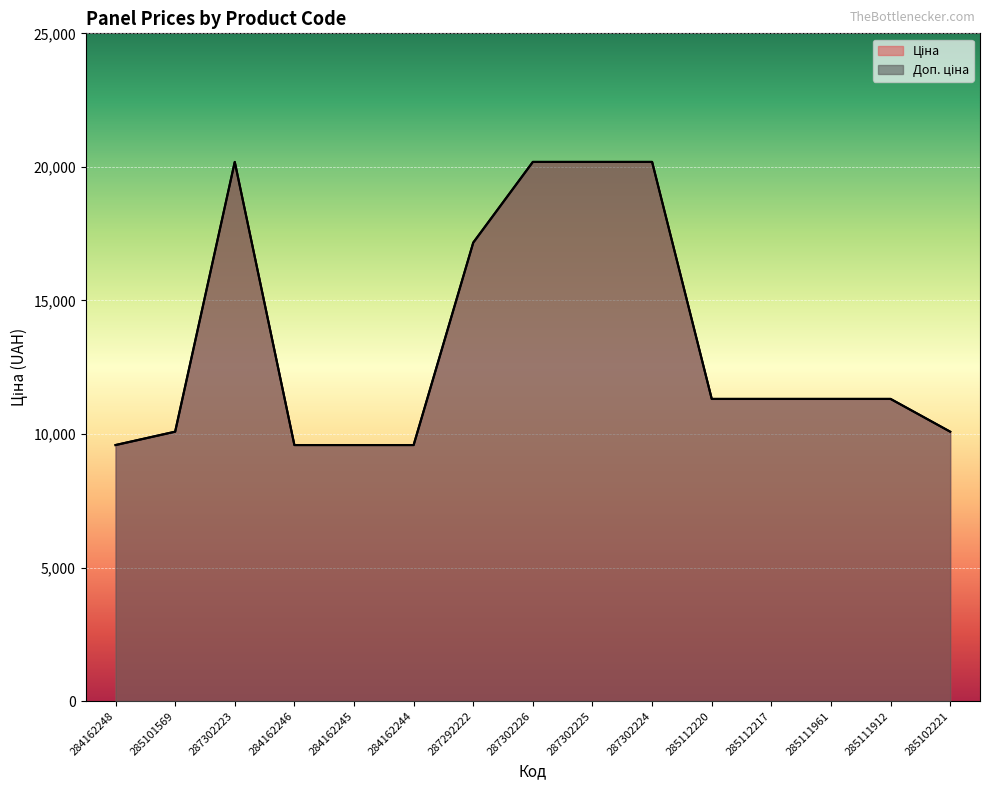

What position from the right is 287302226?

8